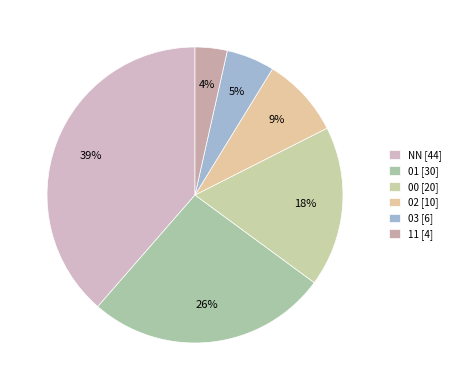

Is there a majority slice in this chart?

No